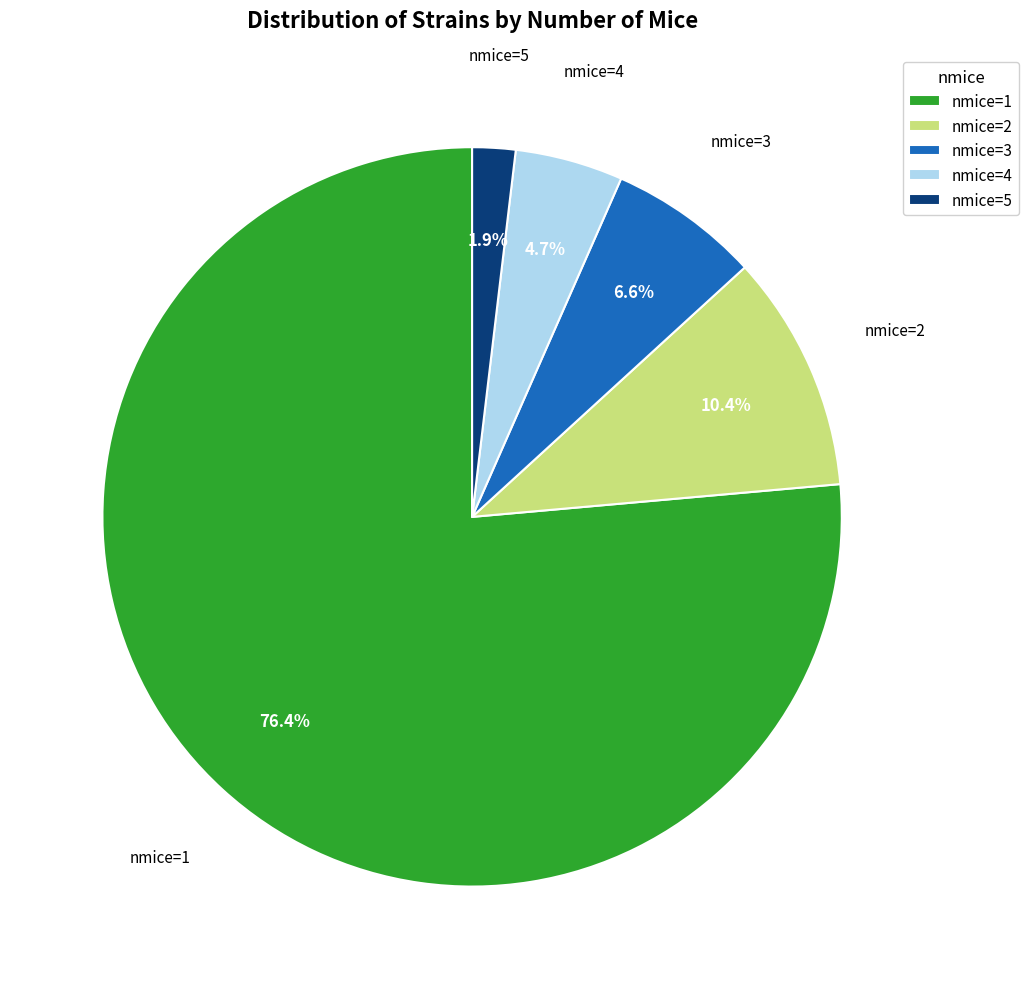

Does any single category account for the majority?

Yes